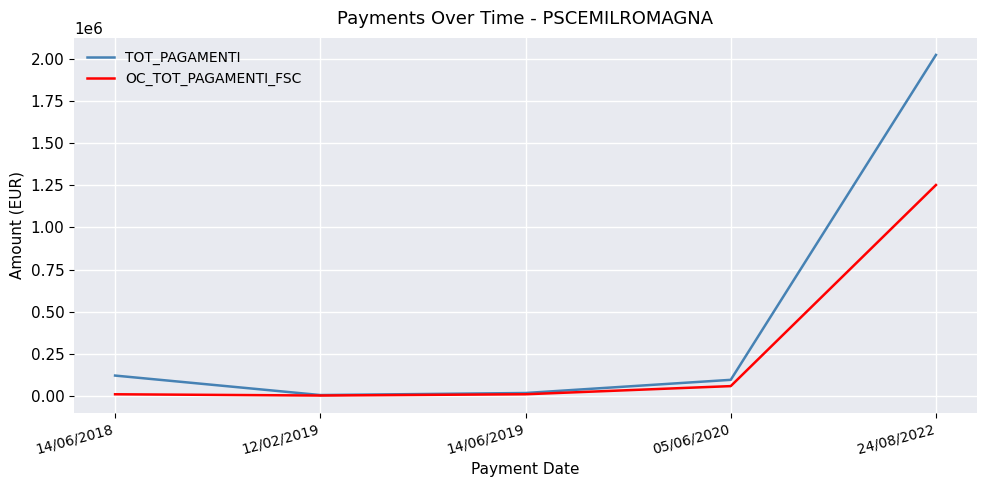

What is the greatest value displayed?

2021440.7